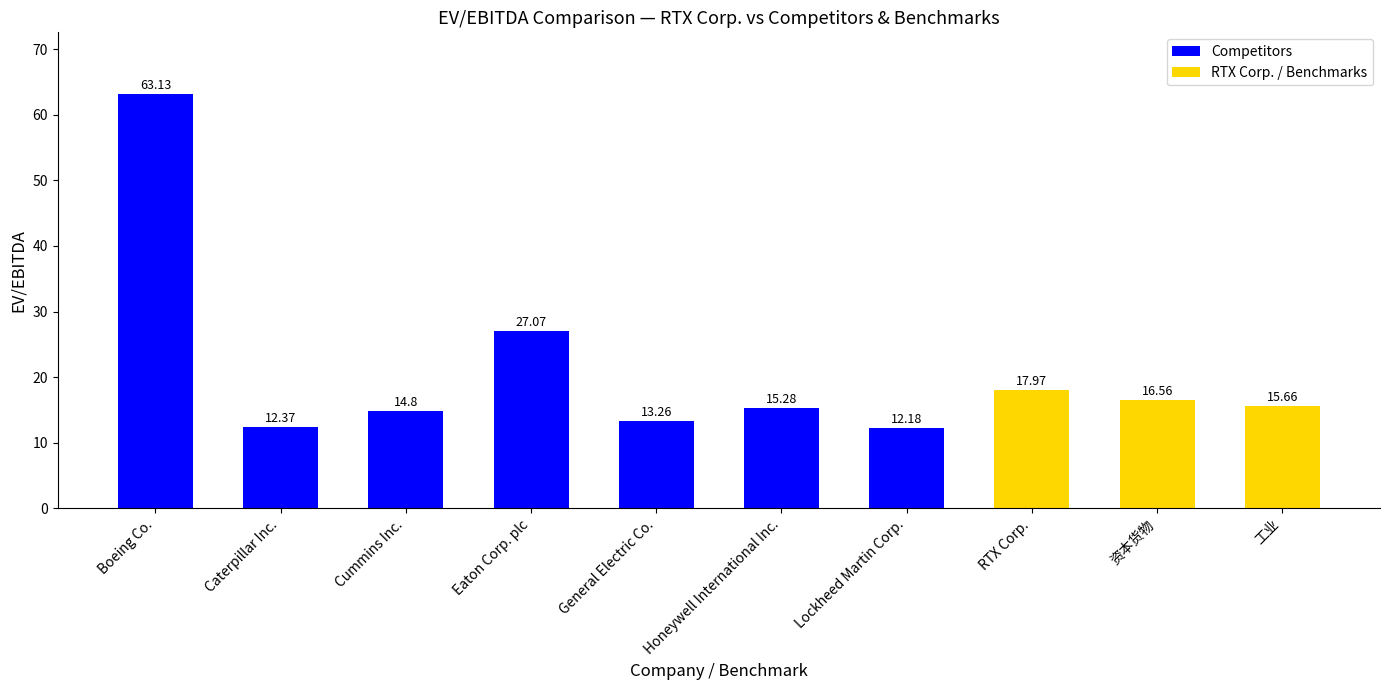

List the labels in order of value, largest first.

Boeing Co., Eaton Corp. plc, RTX Corp., 资本货物, 工业, Honeywell International Inc., Cummins Inc., General Electric Co., Caterpillar Inc., Lockheed Martin Corp.